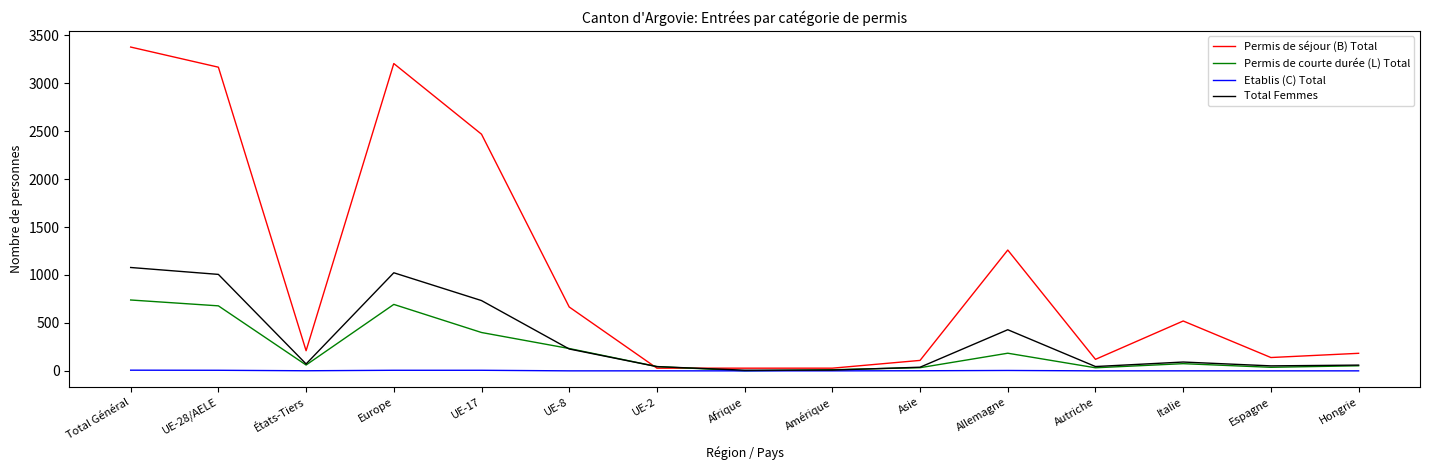

What is the approximate value of Etablis (C) Total at Allemagne?

4